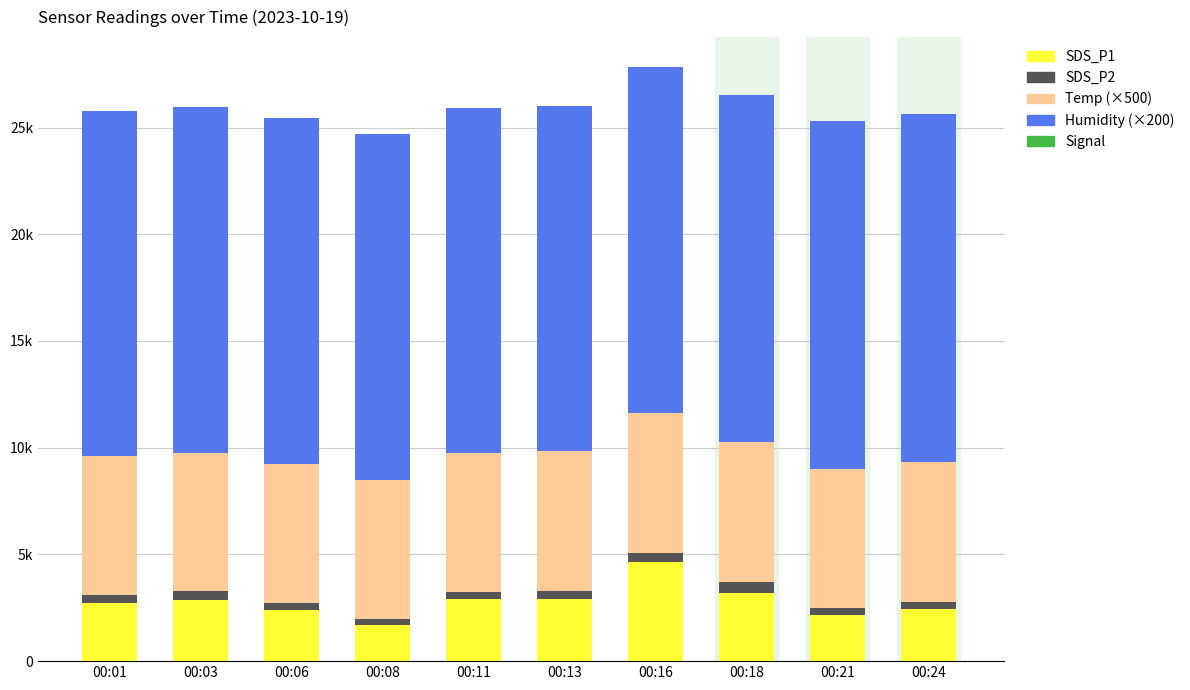

Does the chart contain stacked bars?

Yes